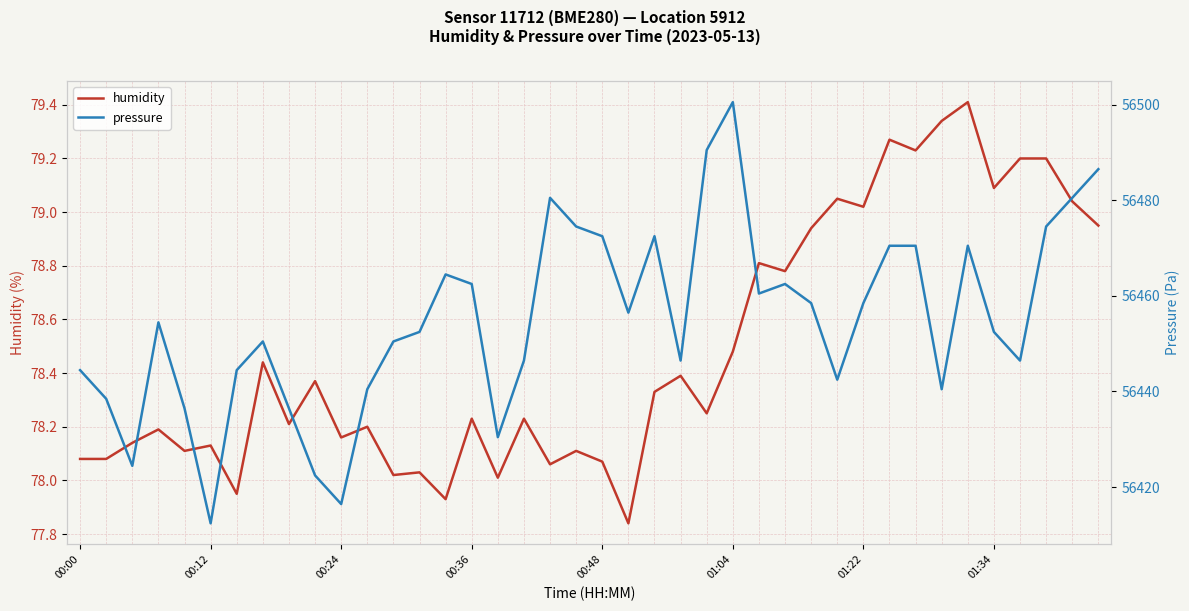

True or false: pressure has a value of 56470.5 at 32.

True